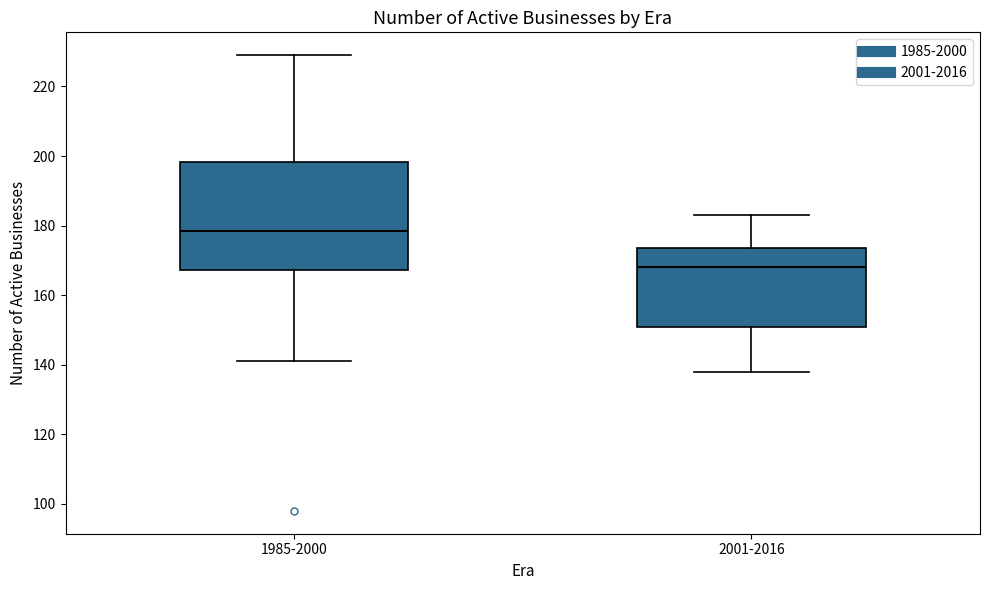

Reading left to right, transcribe this box plot: for each box, give where its median line is, the range the box spans, and where its two whiskers end, as read against the y-axis. The values are not printed on the chart, so give them approximately, as read against the axis.

1985-2000: median 178, box 168 to 198, whiskers 142 to 230
2001-2016: median 168, box 150 to 174, whiskers 138 to 184